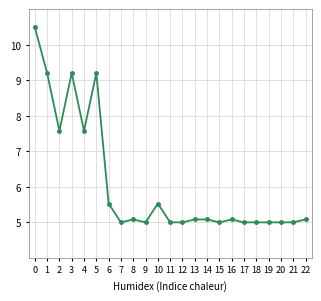

Where is the first local maximum?

3